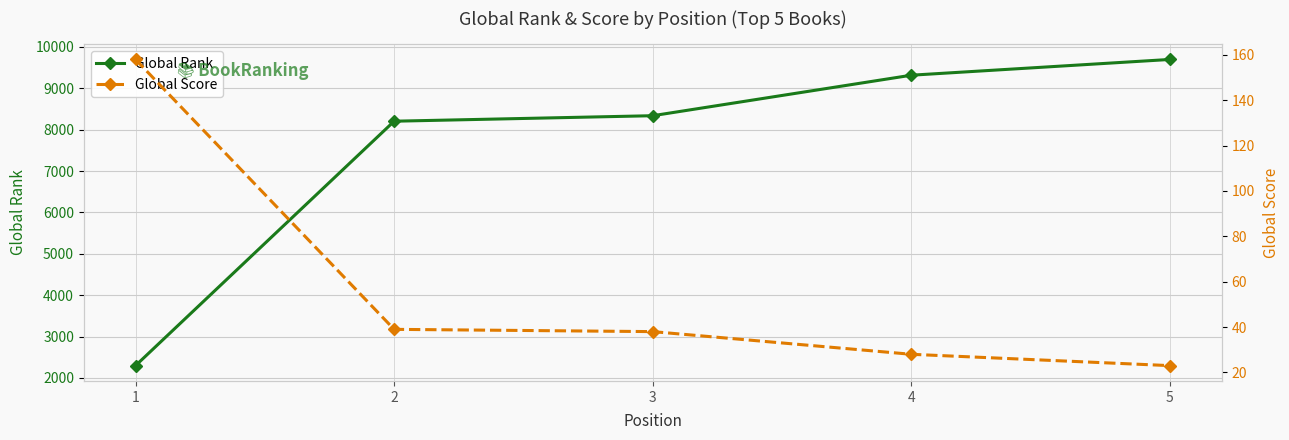

Is the value of Global Score at 5 greater than the value of Global Rank at 2?

No